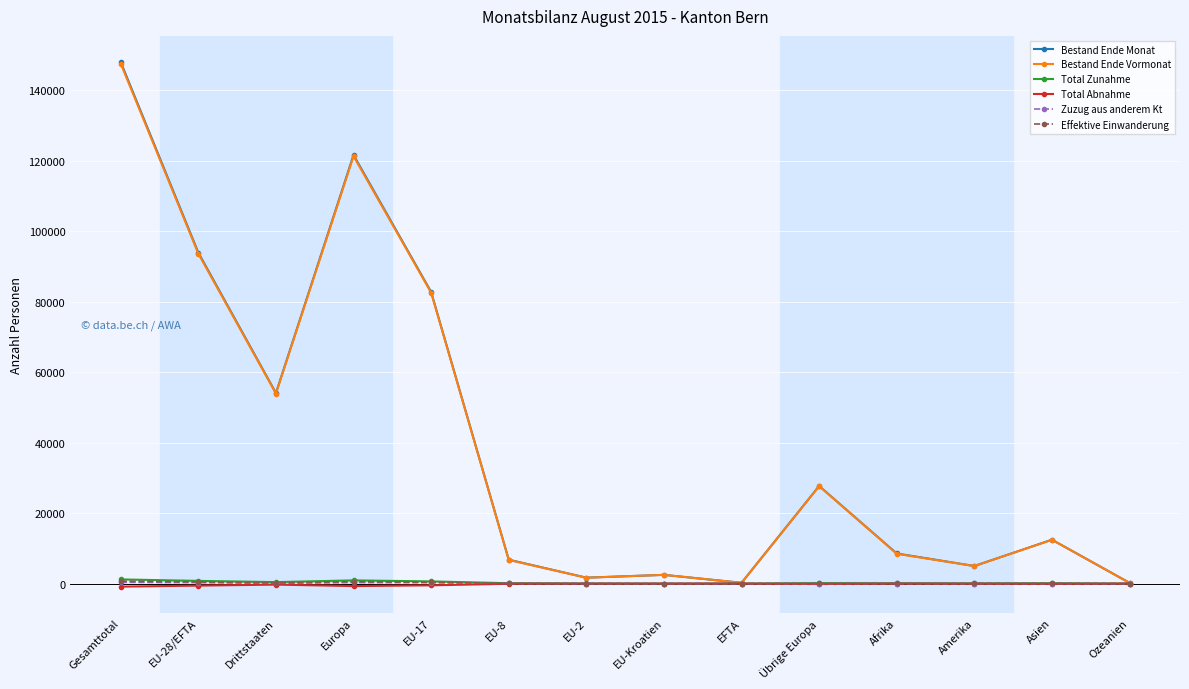

Which series has the largest range (max minus min)?

Bestand Ende Monat